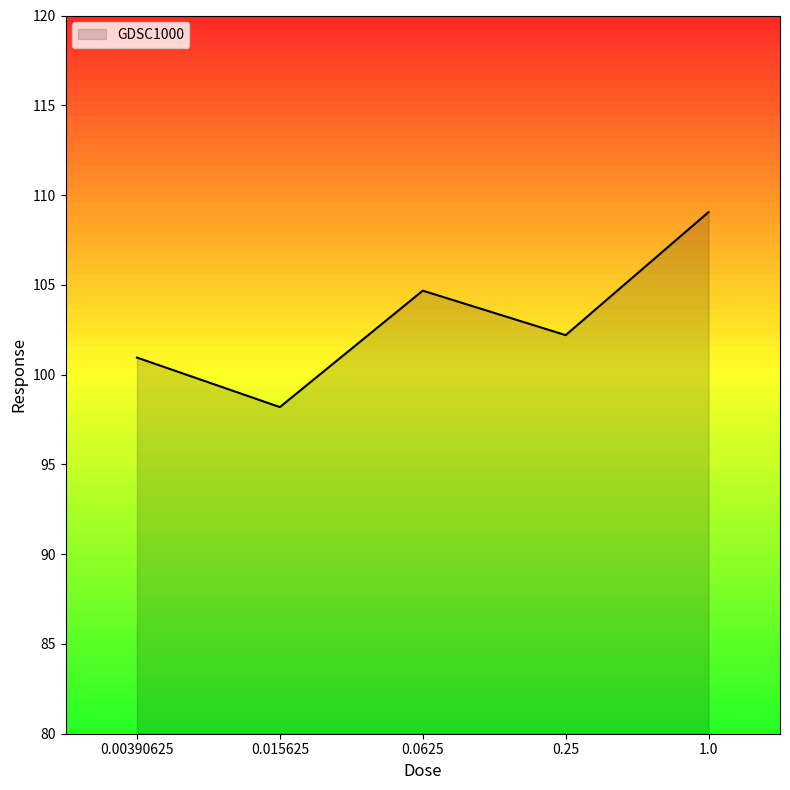

Is it true that the value at 0.0625 is 185.6?

False